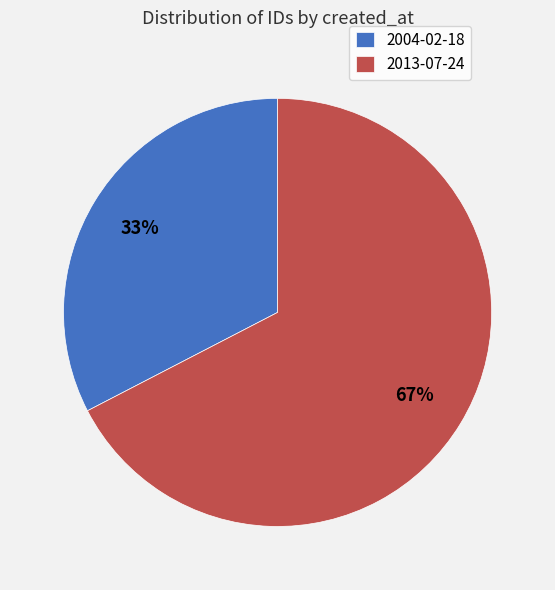

Is there a majority slice in this chart?

Yes